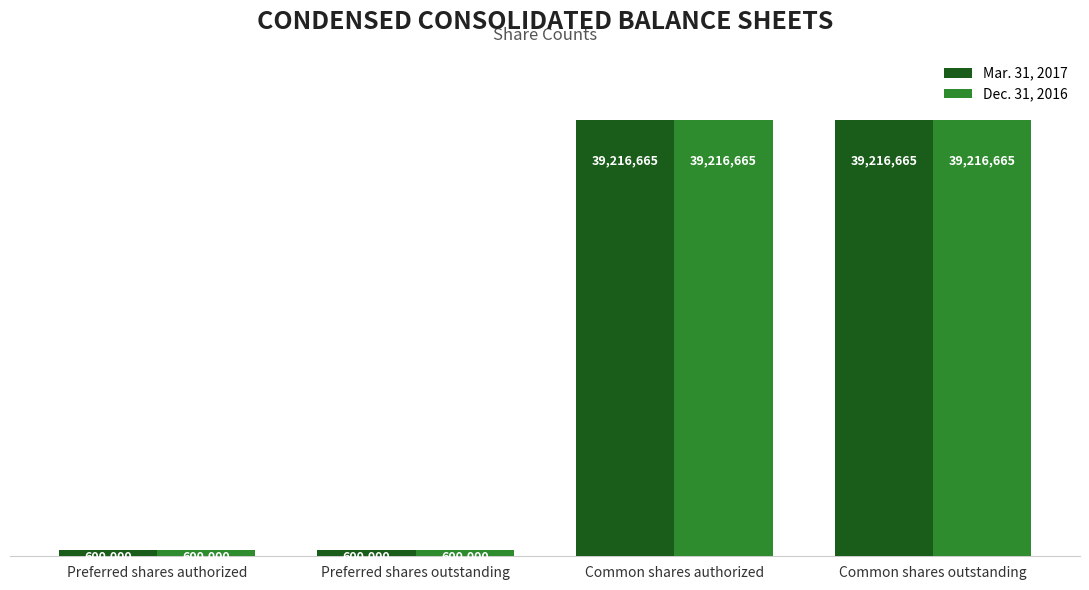

What is the greatest value displayed?

39216665